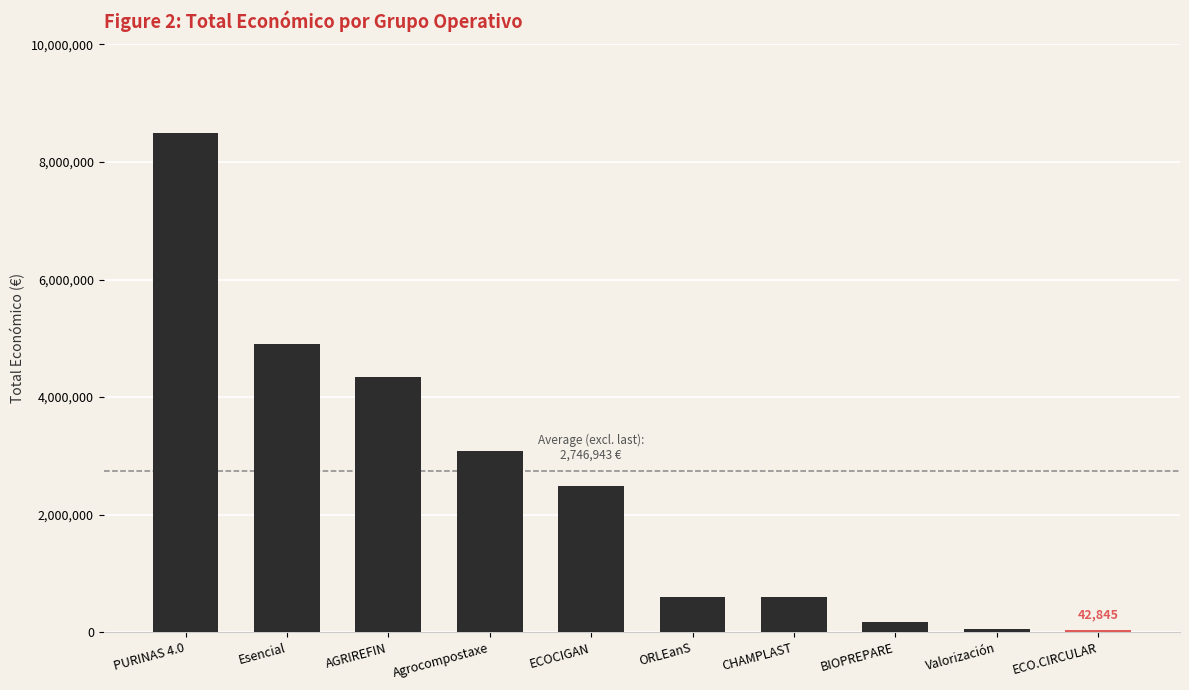

What is the value of the 1st bar from the left?

8484999